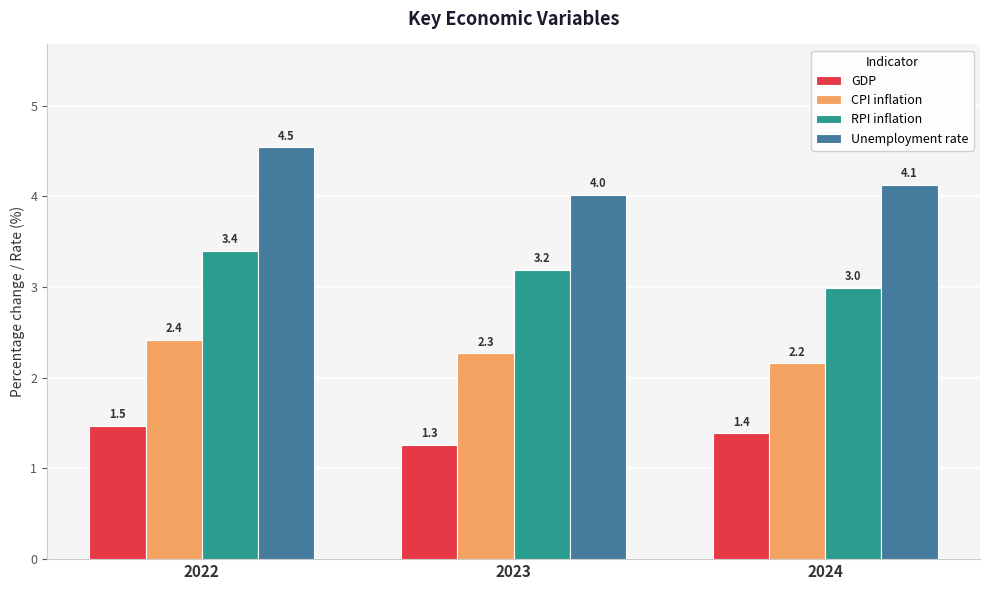

How many groups of bars are there?

3